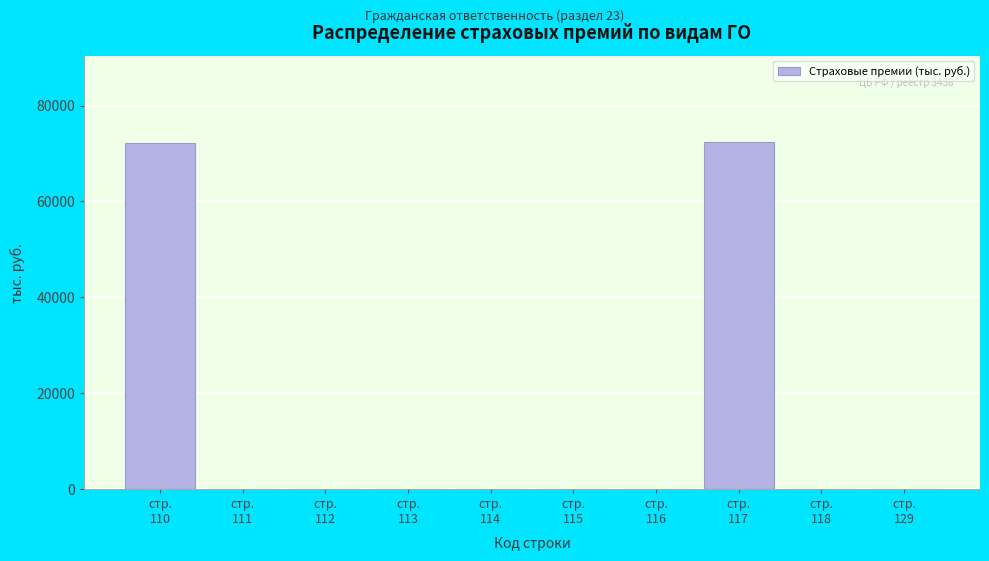

What is the sum of all values?

144619.6